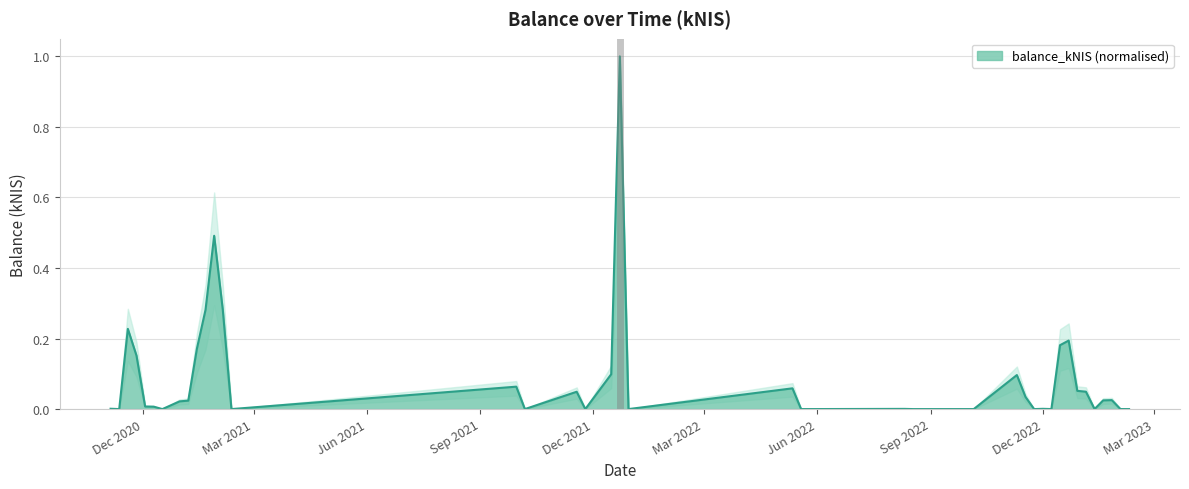

What is the maximum value shown in the chart?

1.0